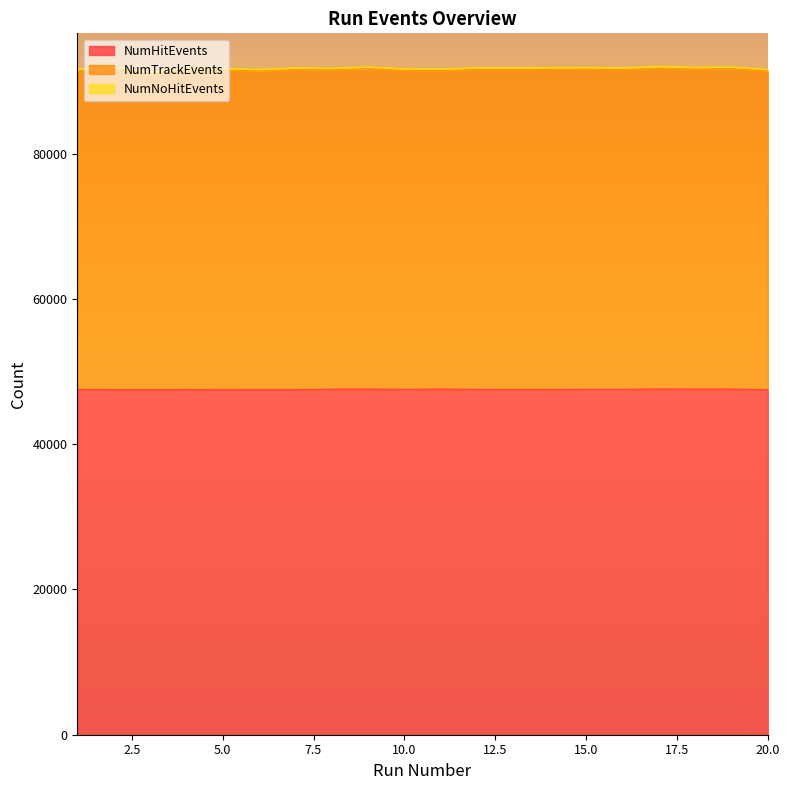

What is the greatest value displayed?

91945